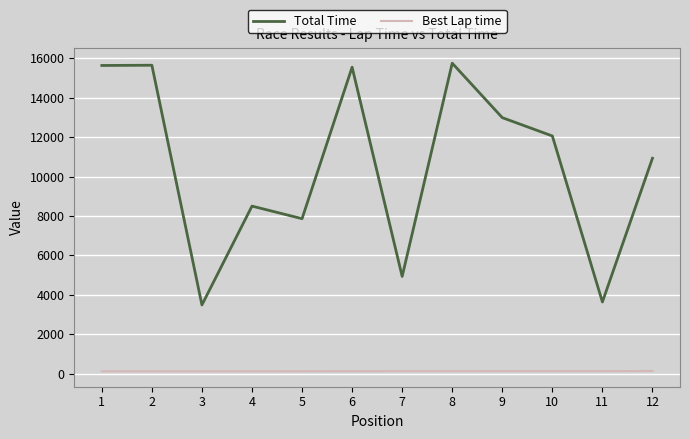

The value of Total Time at 5 is 11321.8. True or false?

False